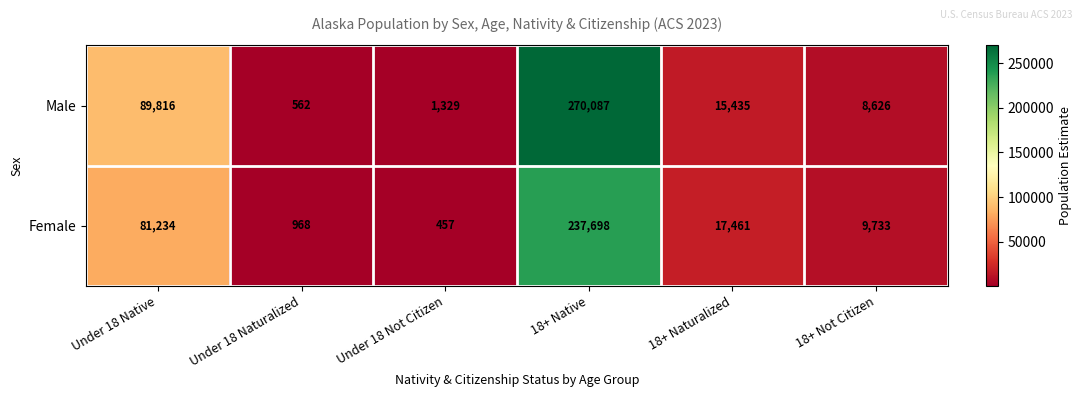

Is it true that Male equals 1329 at Under 18 Not Citizen?

True